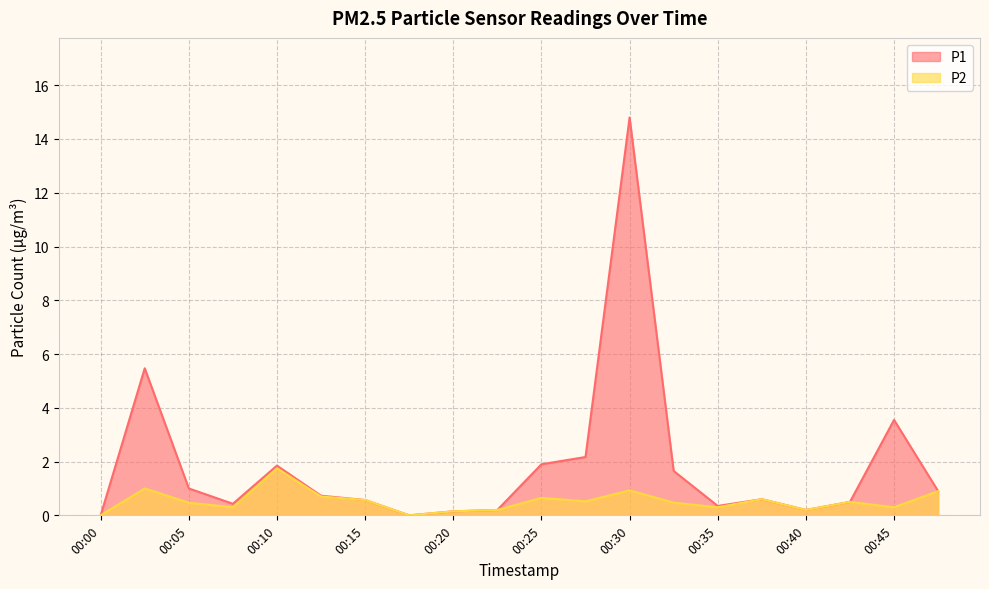

What is the difference between the maximum and minimum values in the P1 series?

14.8